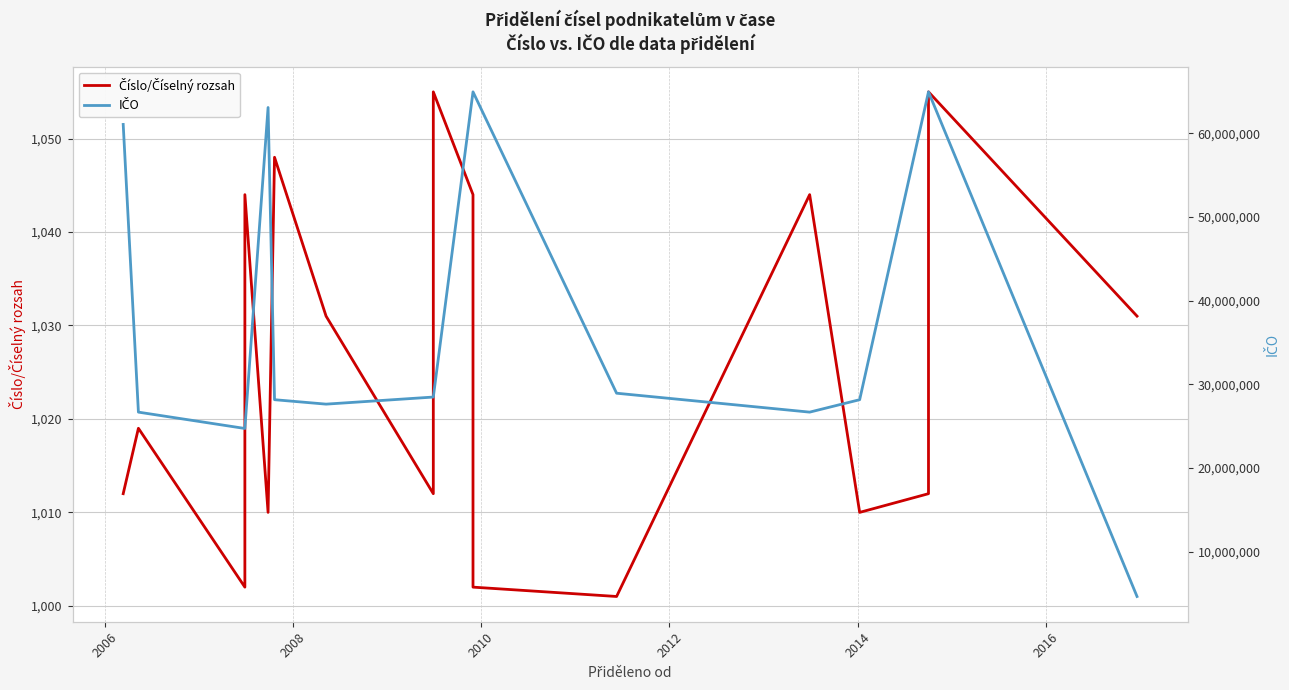

What is the difference between the second highest and second lowest values in the Číslo/Číselný rozsah series?

53